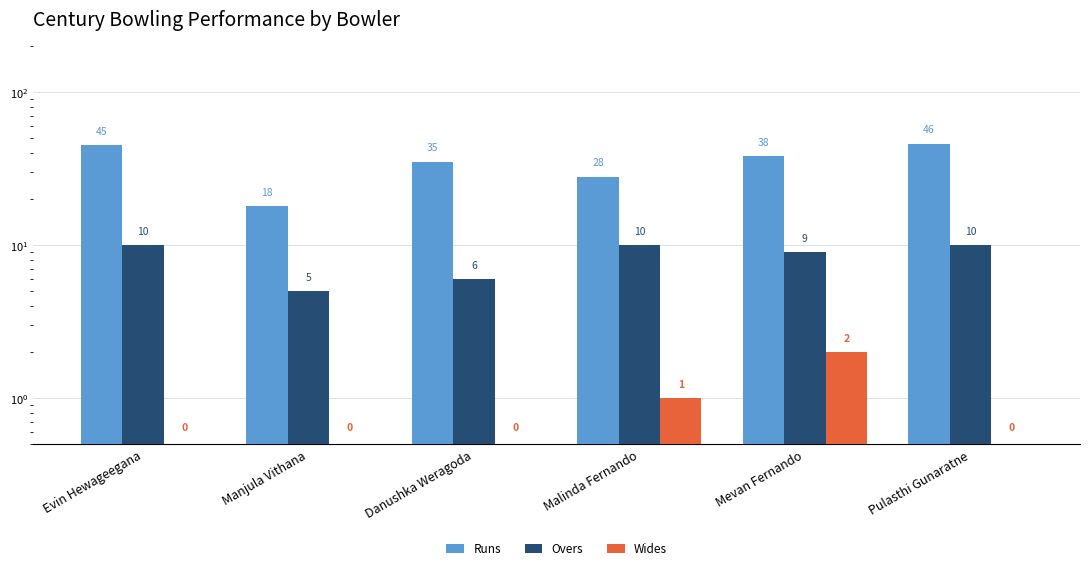

What is the difference between the highest and lowest values at Evin Hewageegana?

45